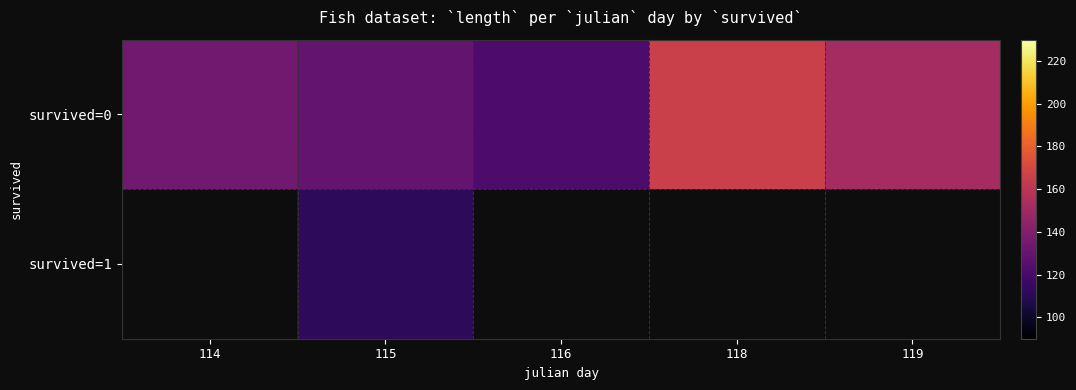

At which category is the sum across all series the highest?

115